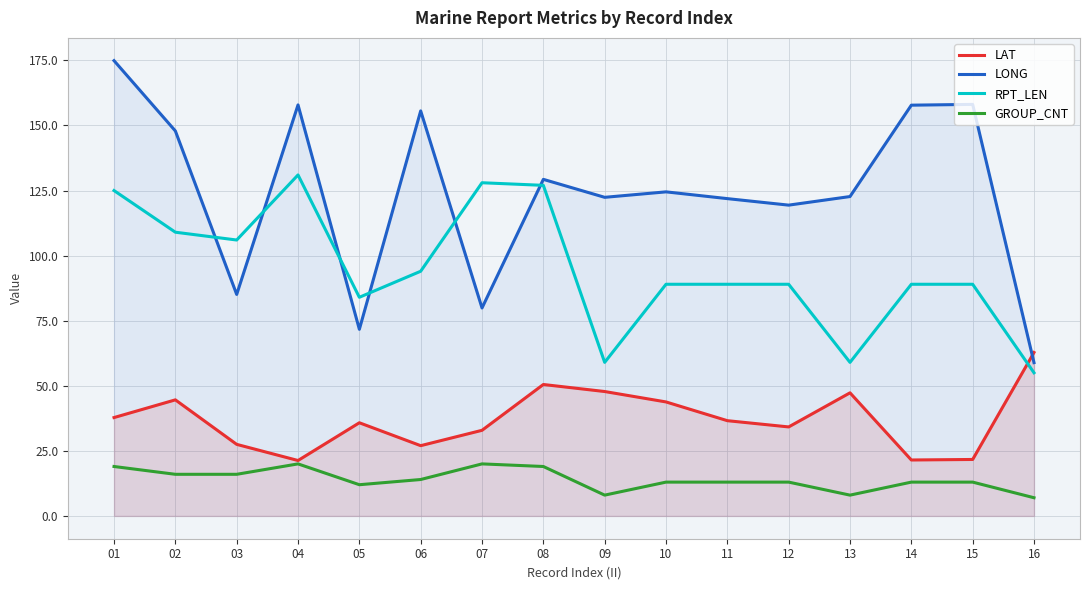

How many lines are shown in the chart?

4